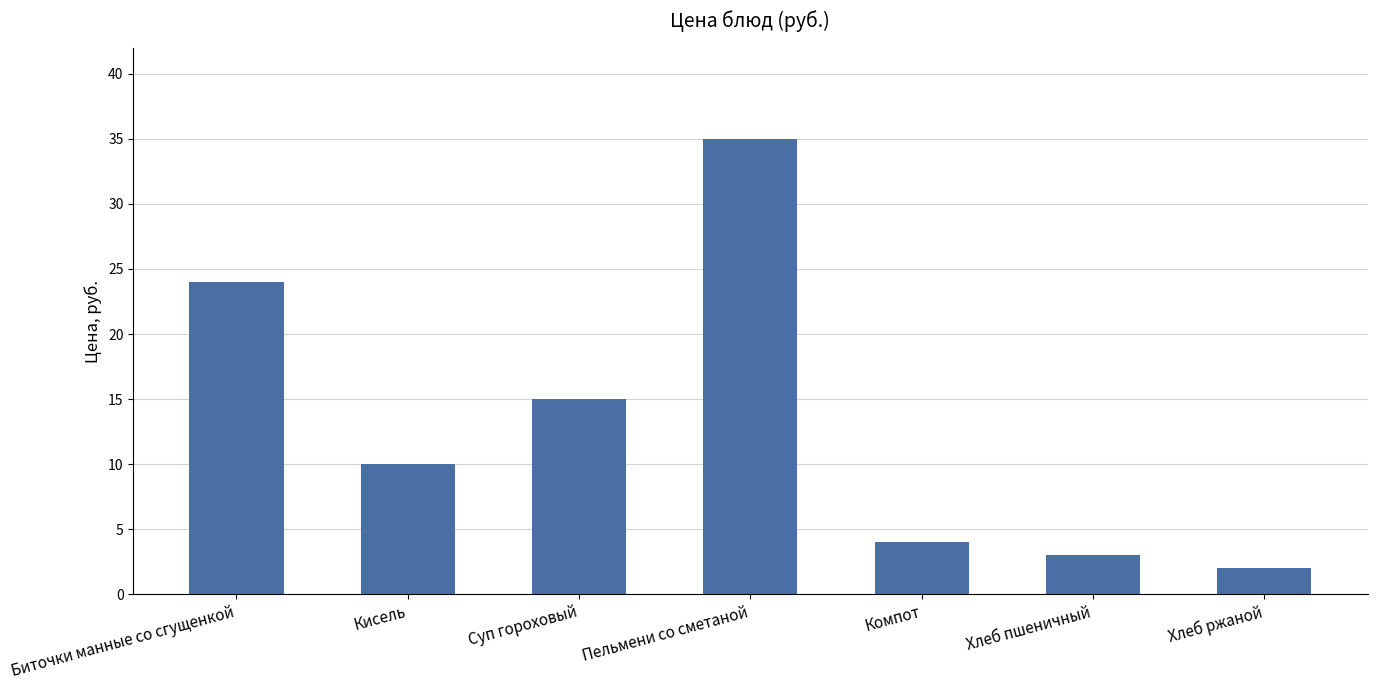

Count the number of categories in the chart.

7